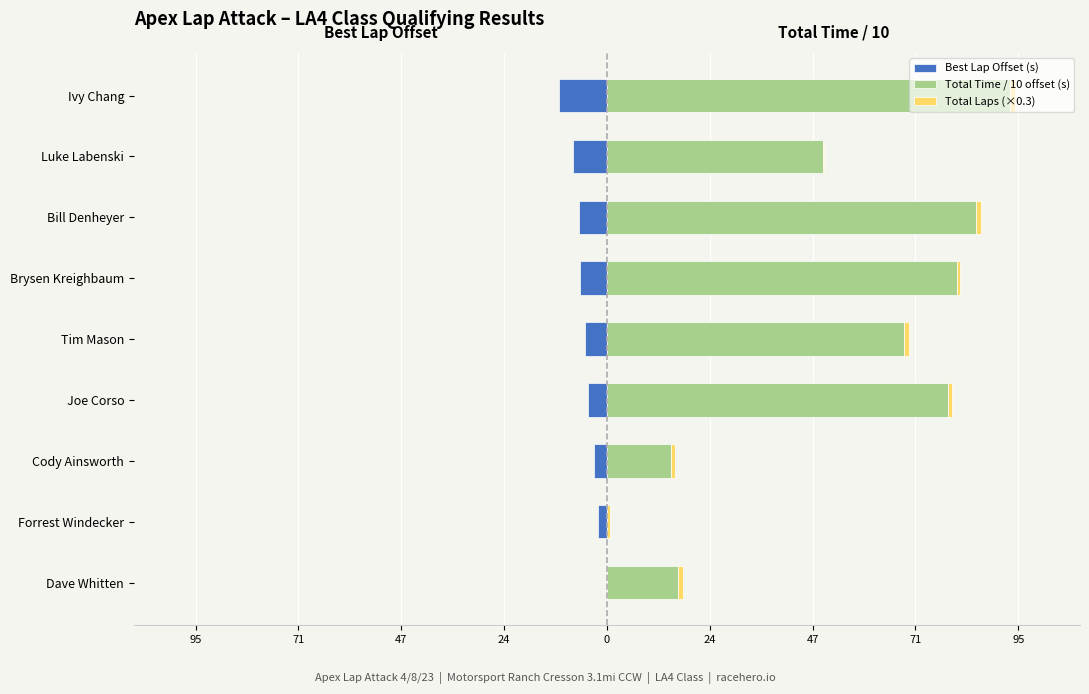

How many data points in Best Lap Offset (s) are less than -5?

5